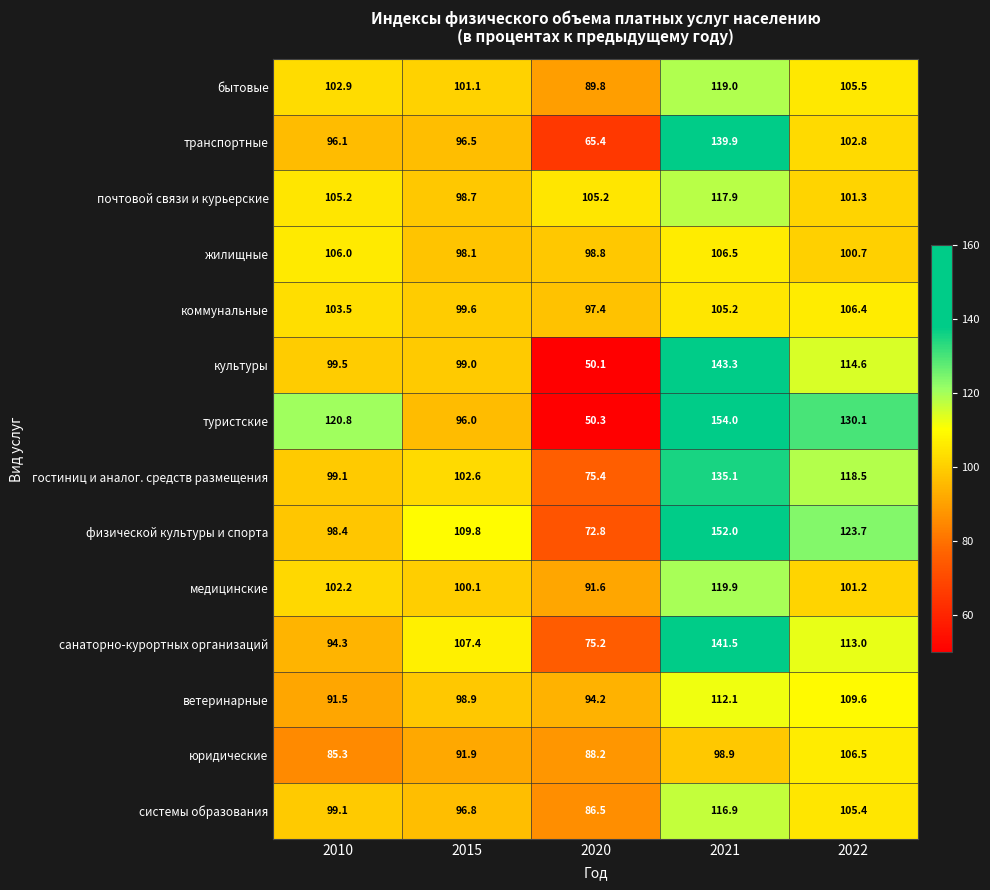

How many distinct data groups are displayed?

14